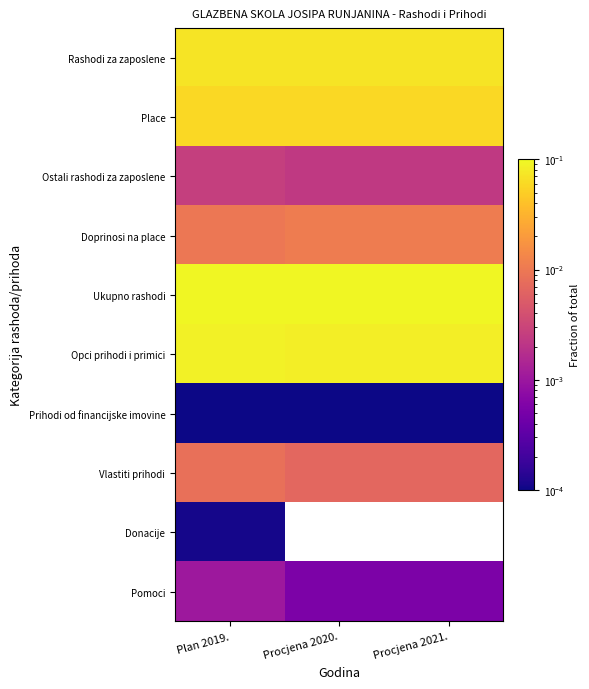

What is the minimum value for Rashodi za zaposlene?

0.1